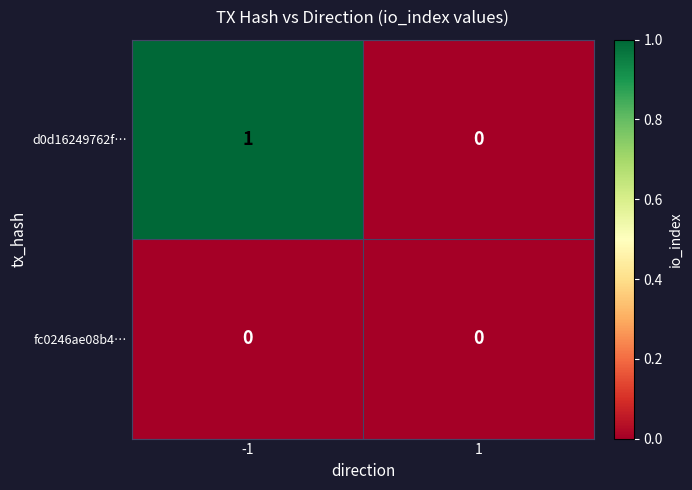

Which series has the largest total across all categories?

d0d16249762f…